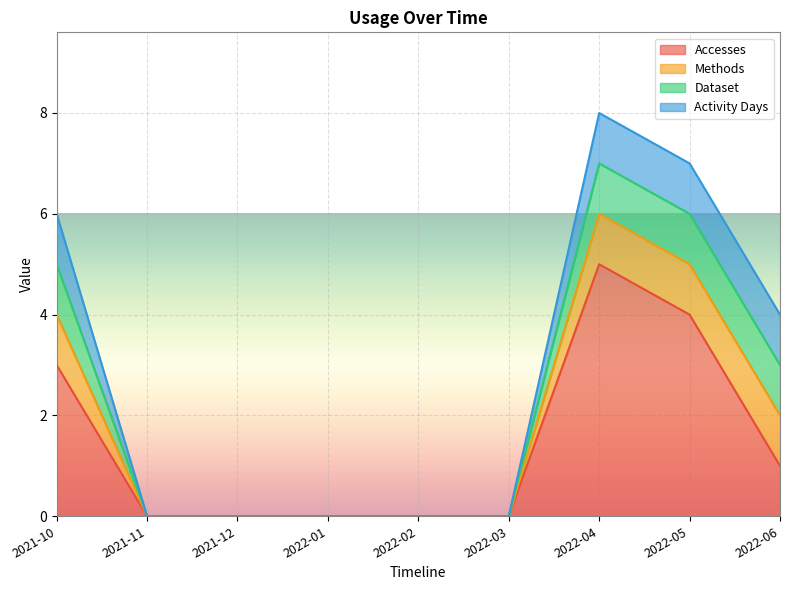

Does the chart display data point markers on the line(s)?

No